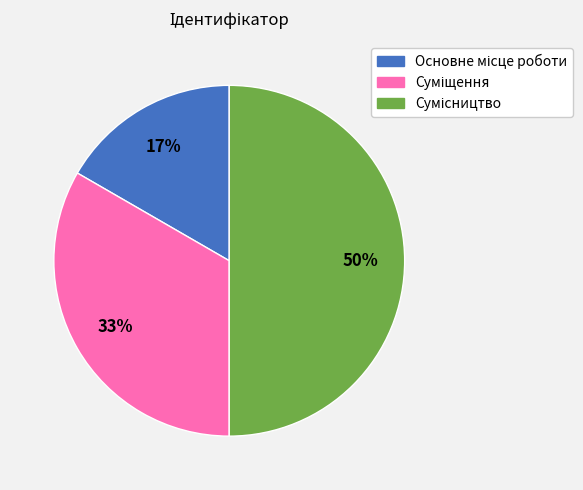

To the nearest percent, what is the average slice percentage?

33%